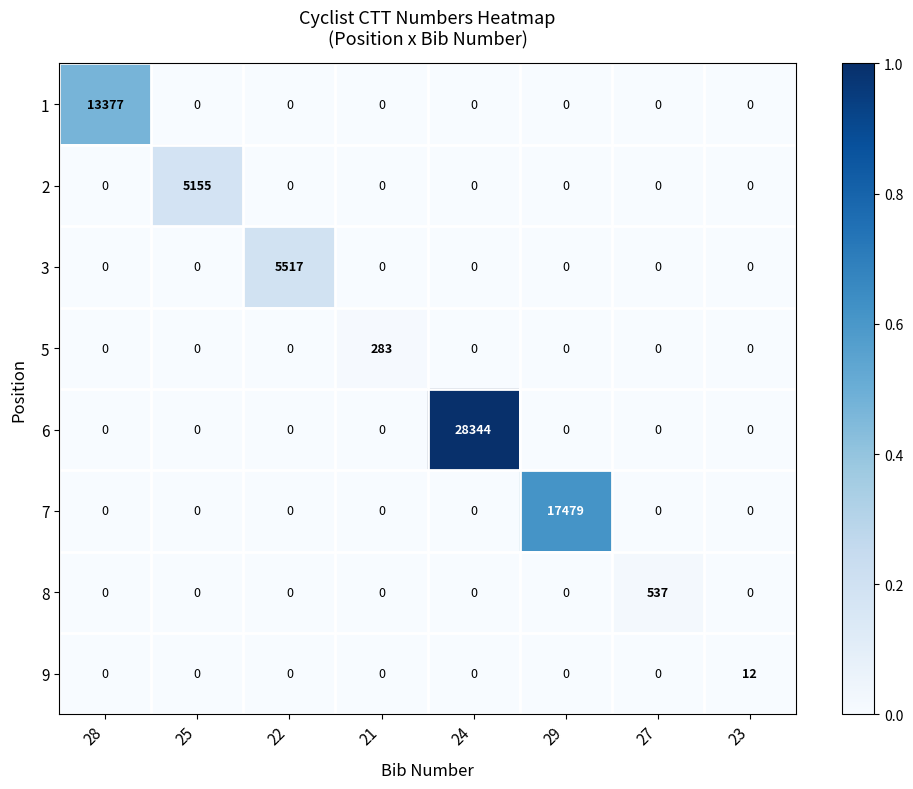

Rank the series by their maximum value, from lowest to highest.

9, 5, 8, 2, 3, 1, 7, 6